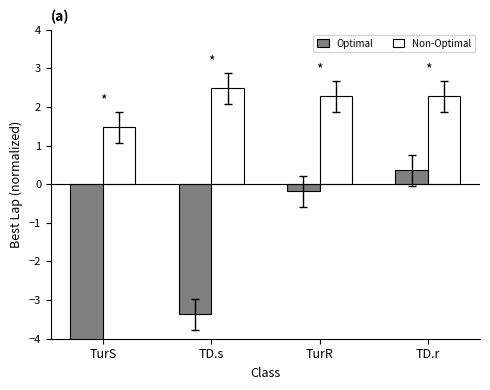

What is the value of the Non-Optimal bar at the 4th from the left?

2.3